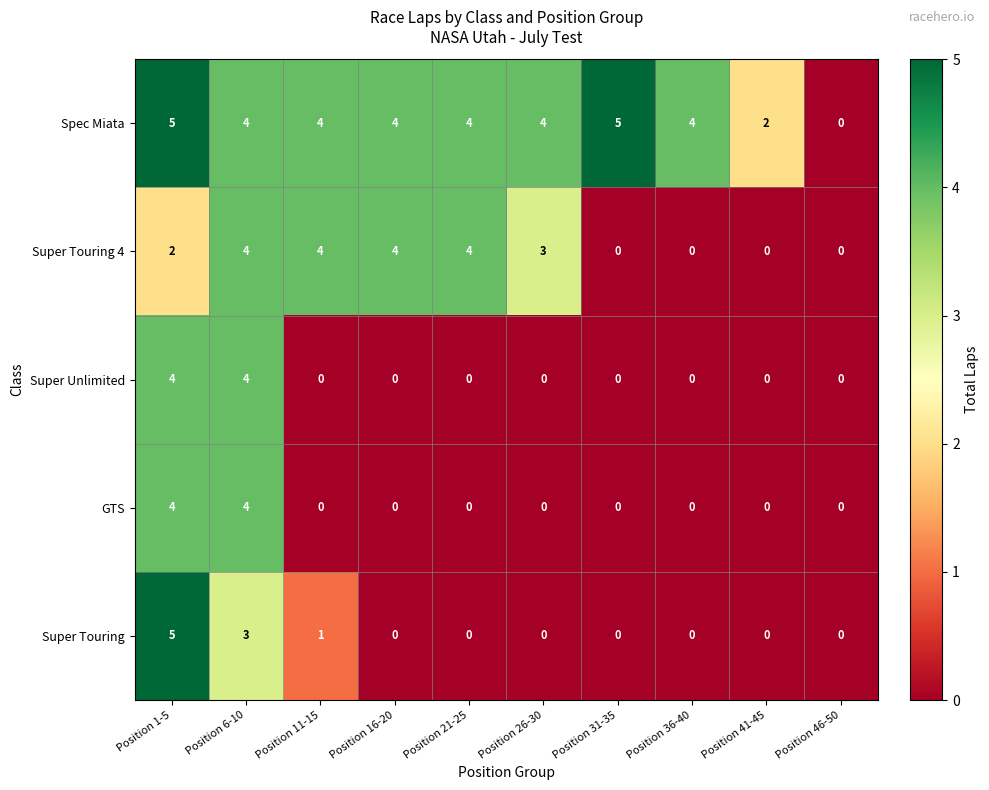

True or false: Super Touring 4 has a value of 0 at Position 31-35.

True